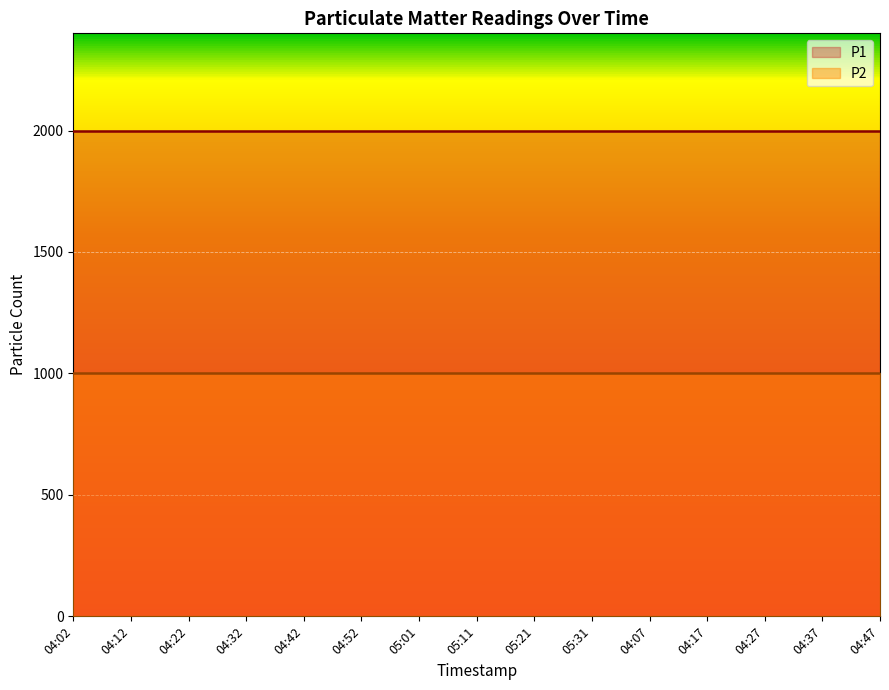

What is the sum of the P1 values at 05:01 and 04:42?

3999.8